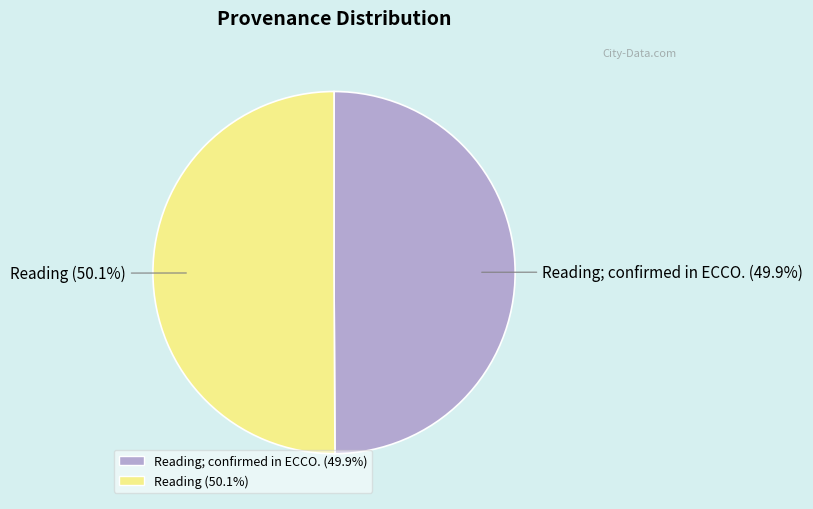

To the nearest percent, what is the average slice percentage?

50%